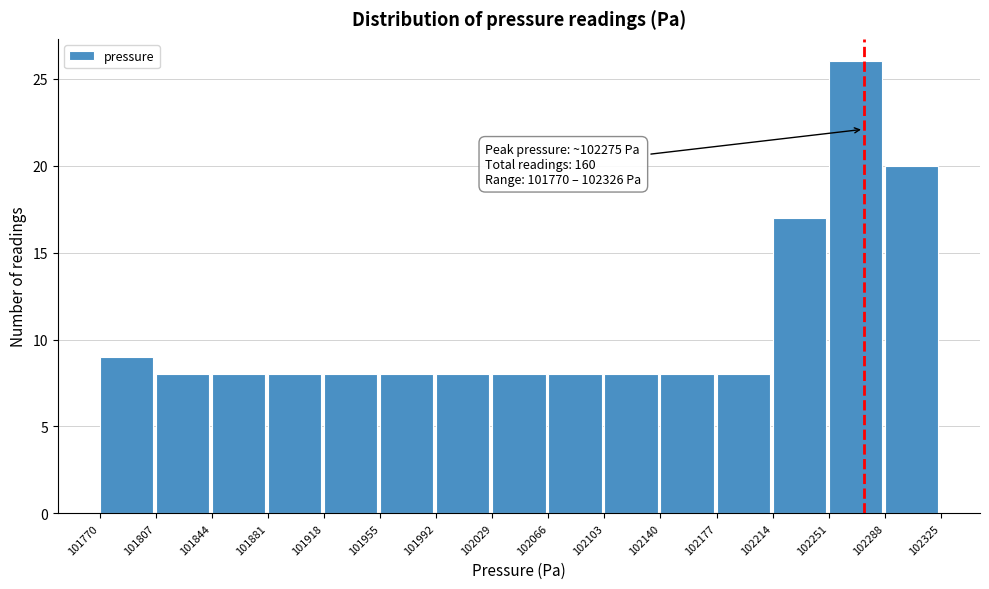

Over which range of the x-axis is the bar tallest?

102251 to 102288